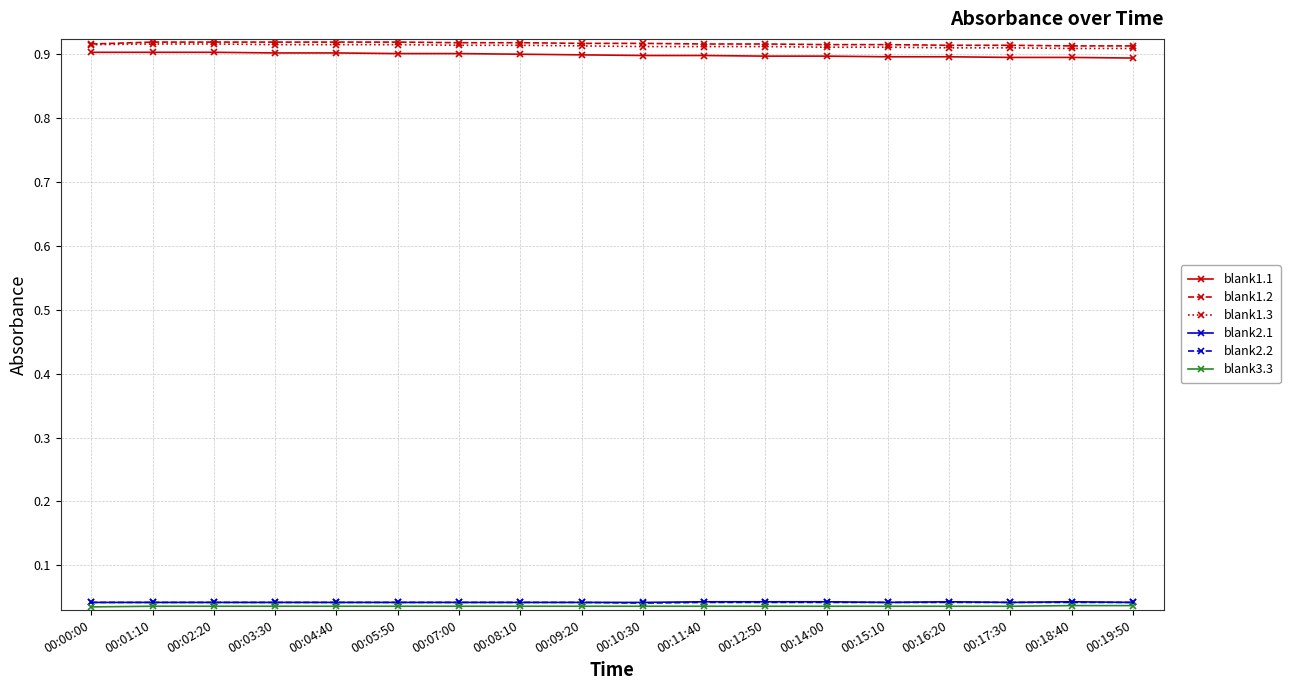

True or false: blank2.1 and blank1.1 intersect in this chart.

False